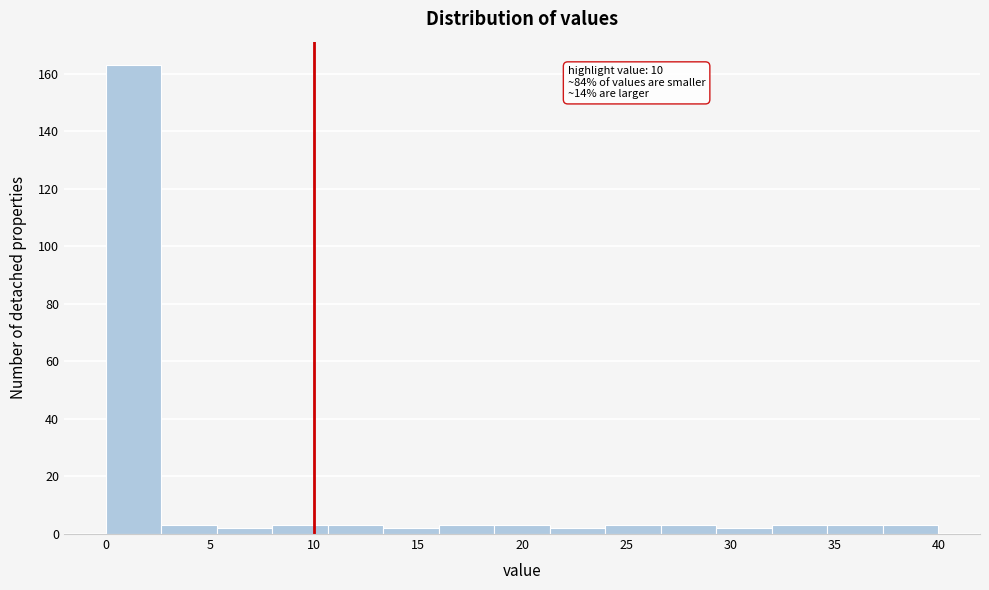

Which range on the x-axis has the tallest bar?

0.0 to 2.5